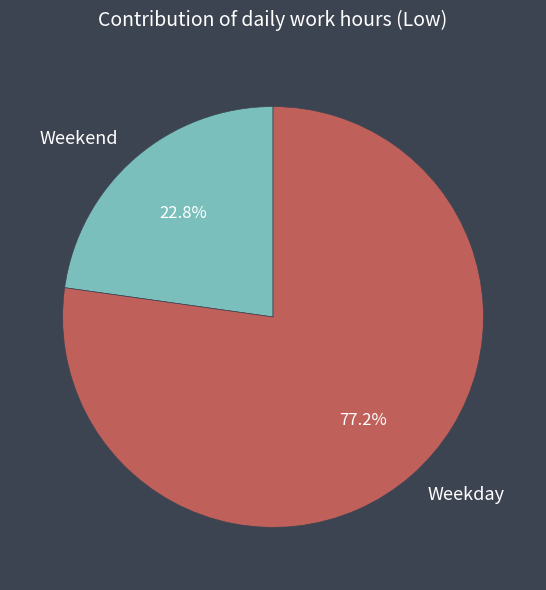

Is there a majority slice in this chart?

Yes